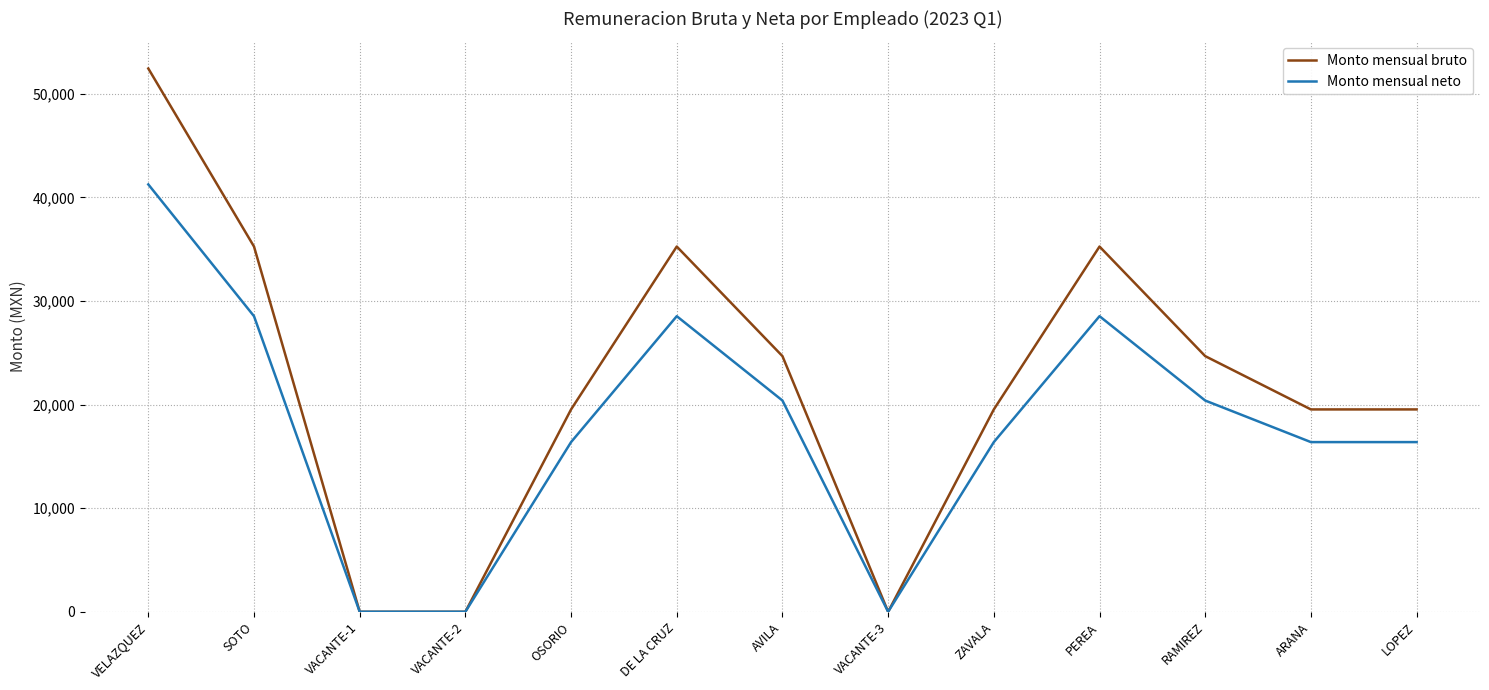

At which label does Monto mensual bruto first exceed 19528?

VELAZQUEZ